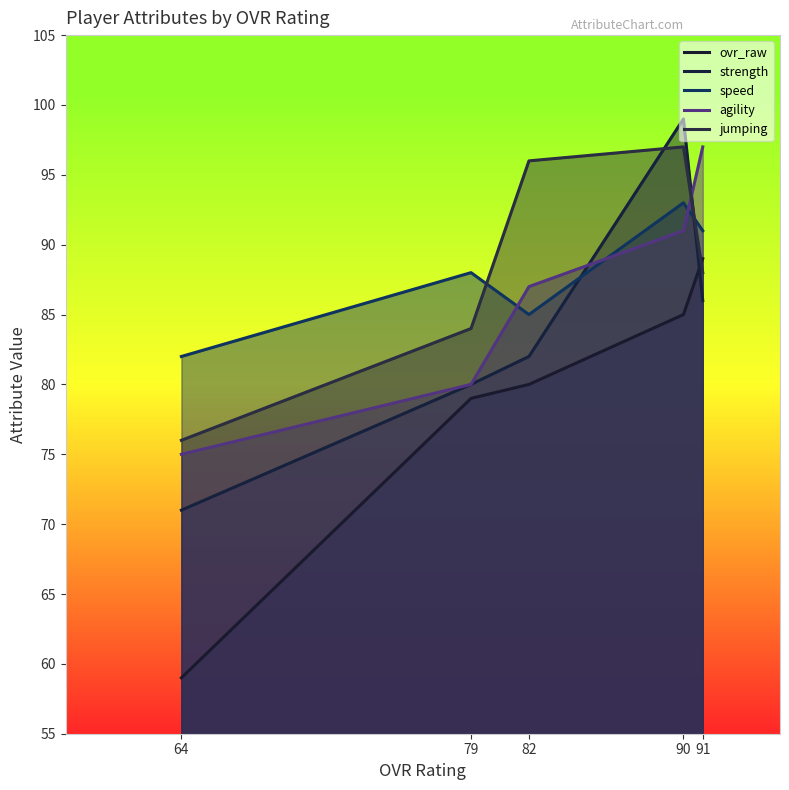

Read the agility value at 91, to the nearest 10.

100